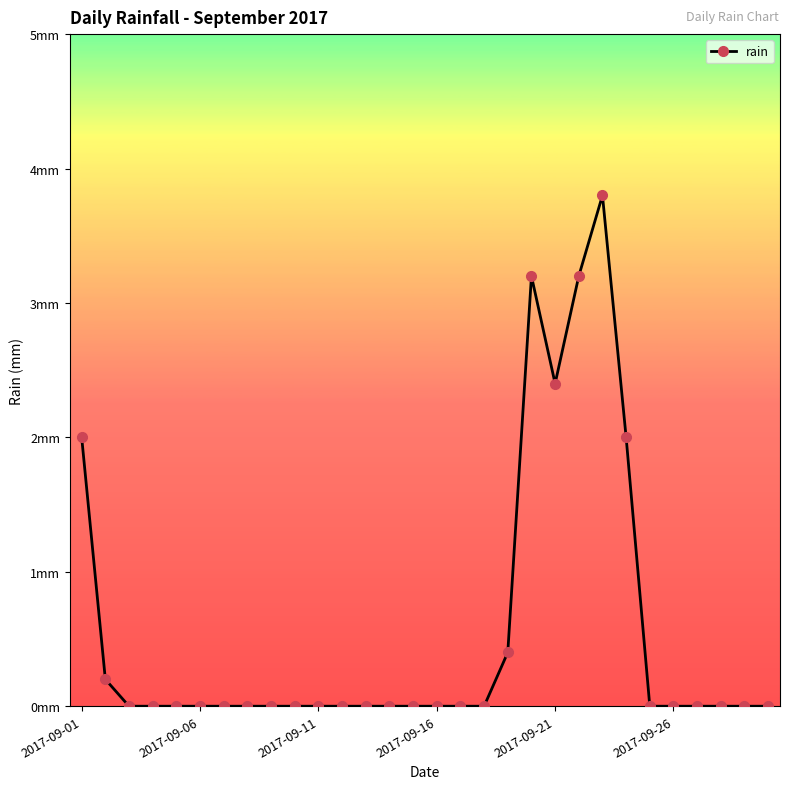

Does the chart have visible grid lines?

No